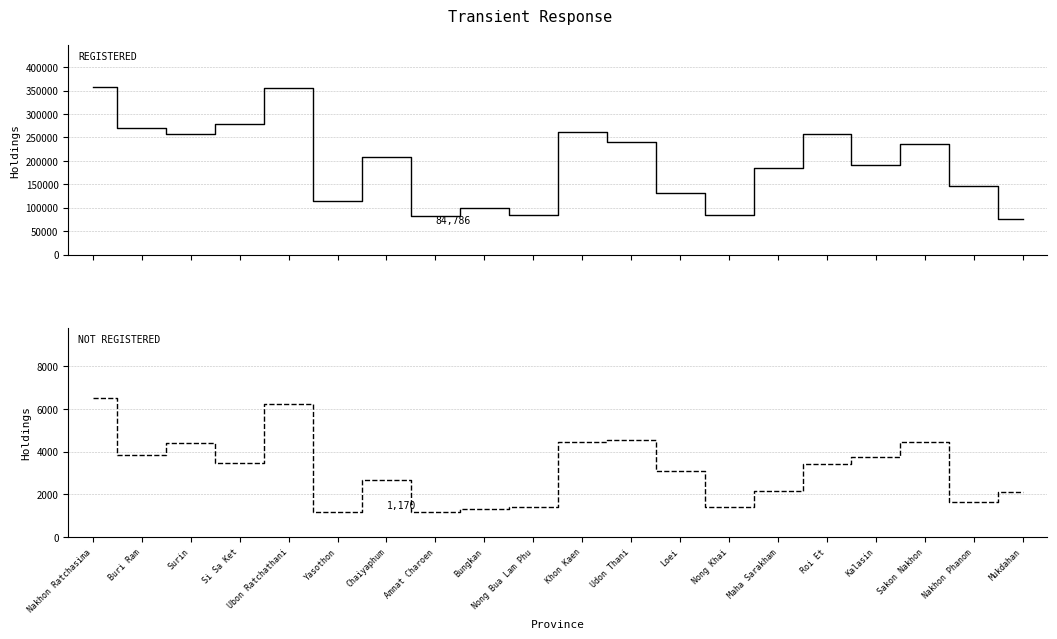

What is the lowest value of the Not registered series?

1170